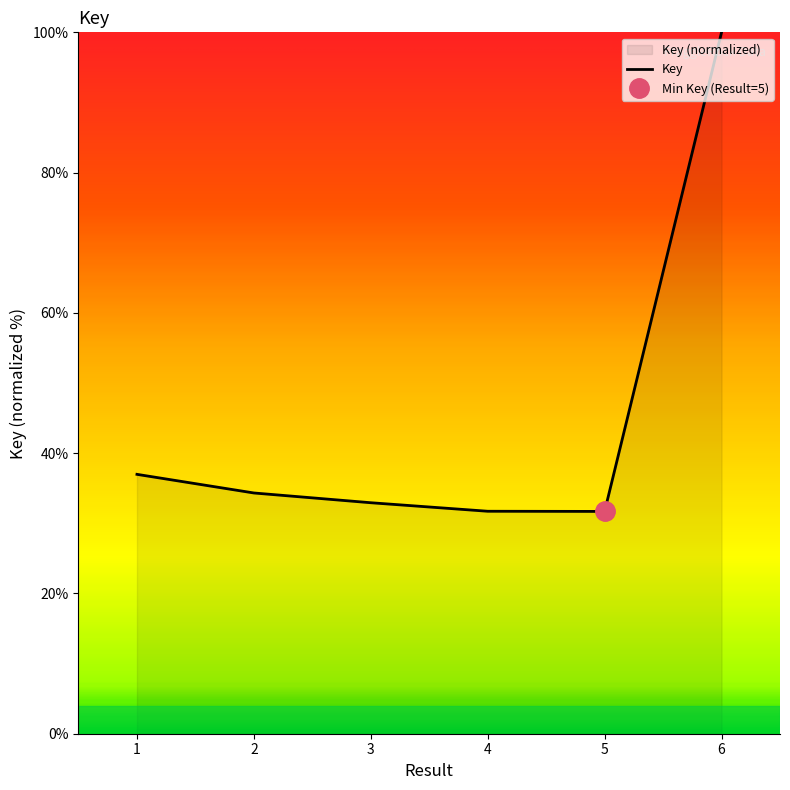

The chart shows a value of 31.7 at 5. True or false?

True